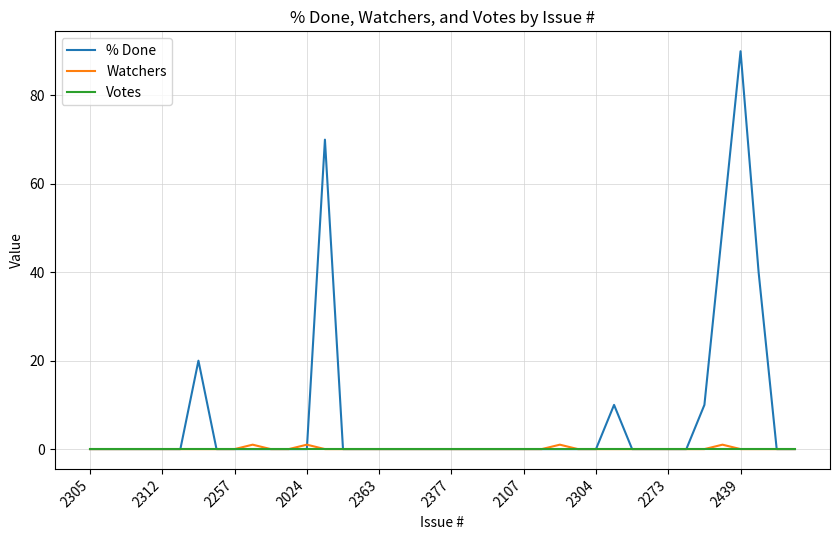

Which series has the largest total across all categories?

% Done